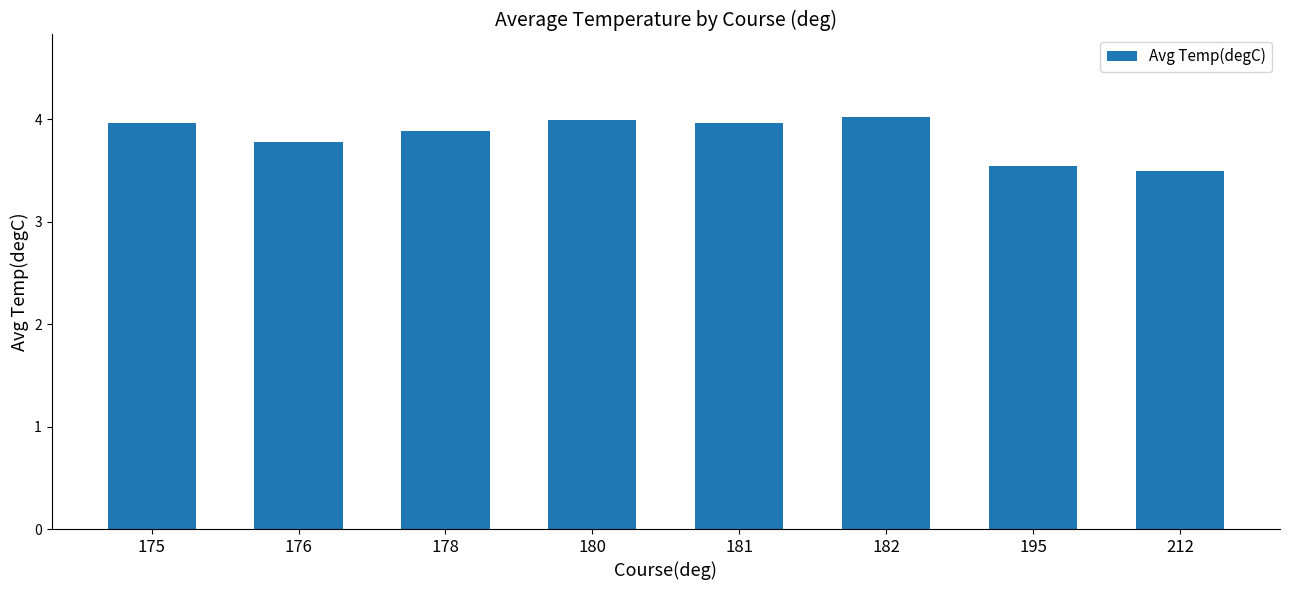

True or false: the data shows 6.0 at 176.

False